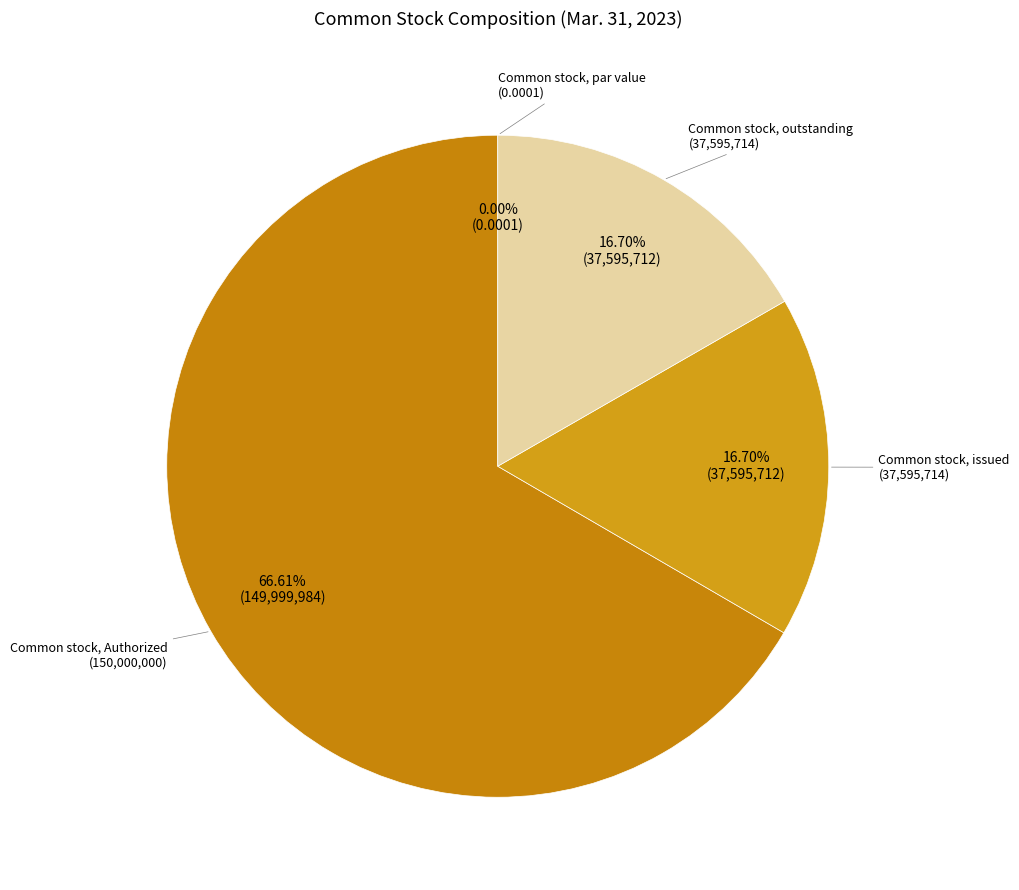

Which category has the biggest portion of the pie?

Common stock, Authorized